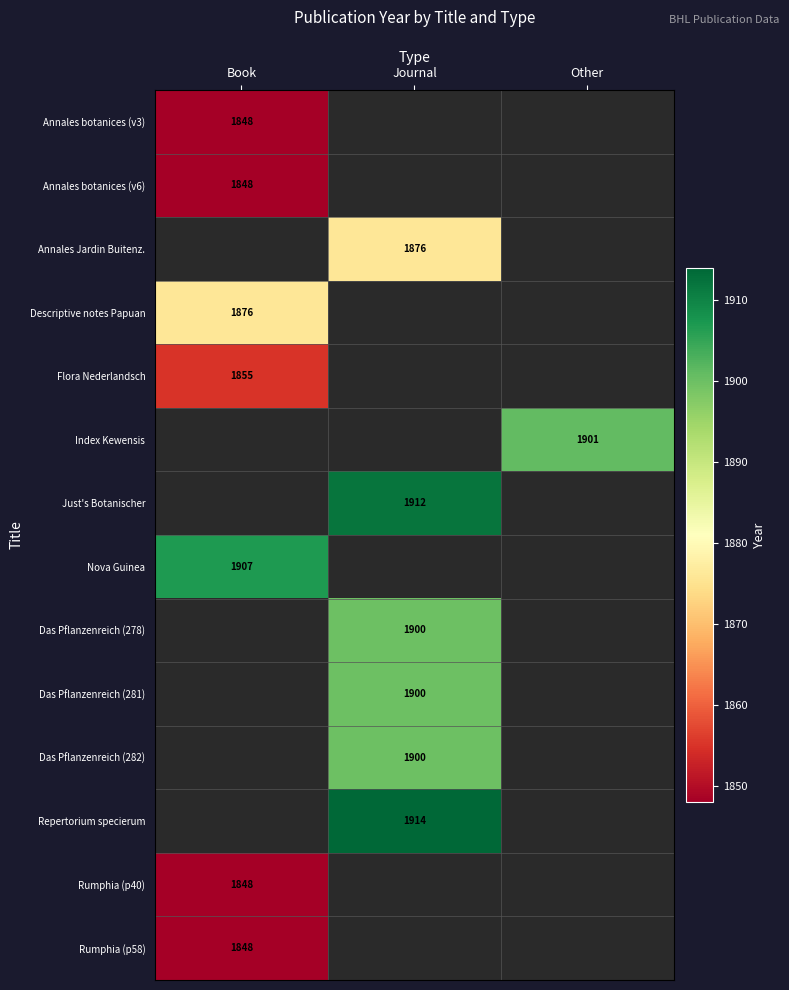

The value of Flora Nederlandsch at Book is 3012. True or false?

False